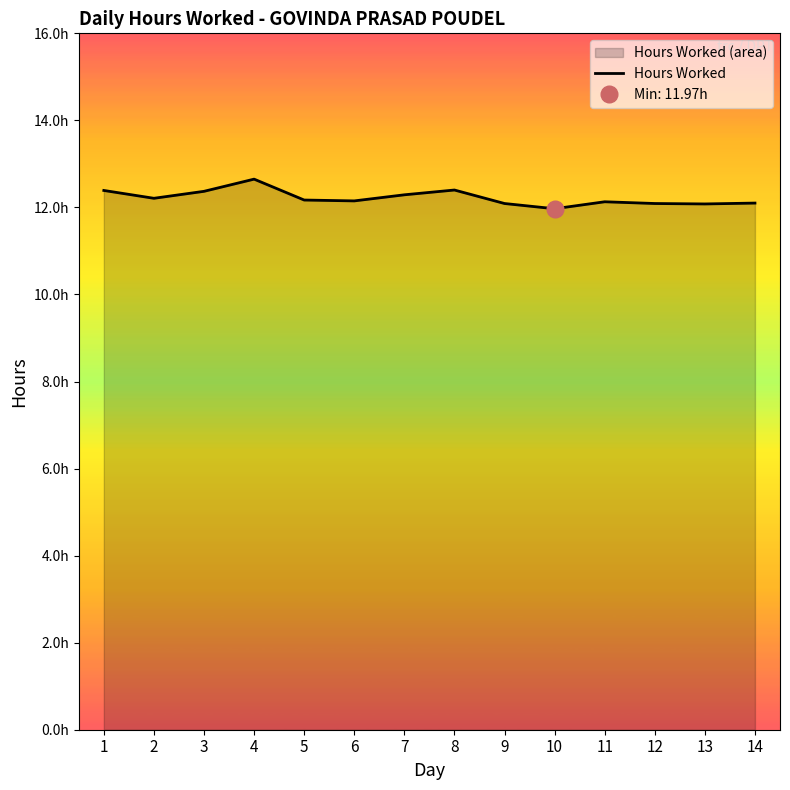

True or false: the data shows 6.5 at 2.

False